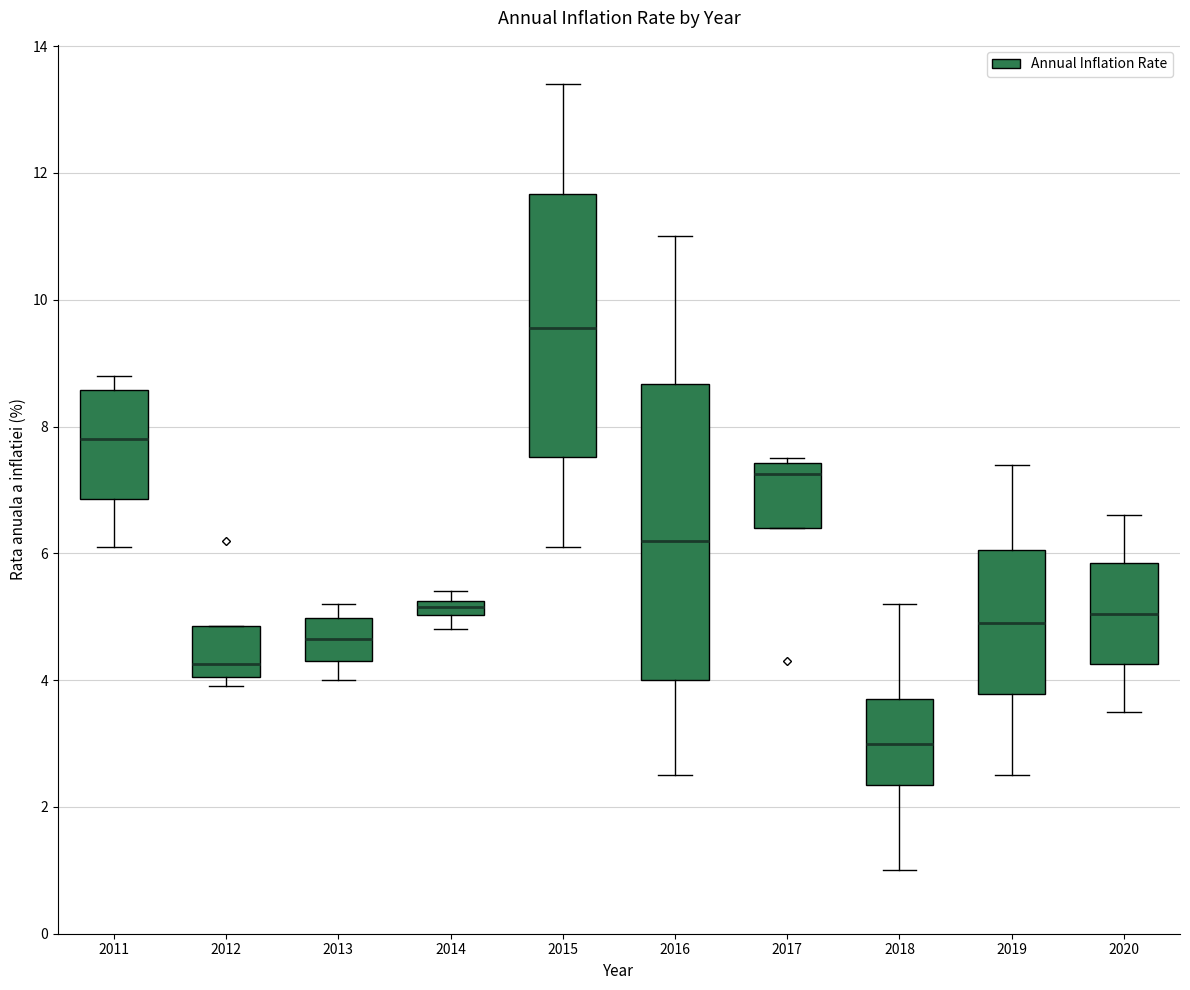

Which box's median line is the highest?

2015